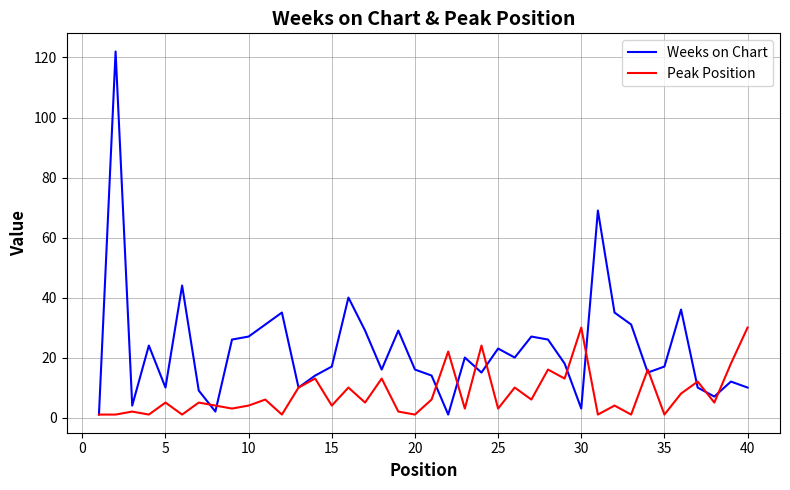

List the series in order of their overall mean, lowest first.

Peak Position, Weeks on Chart